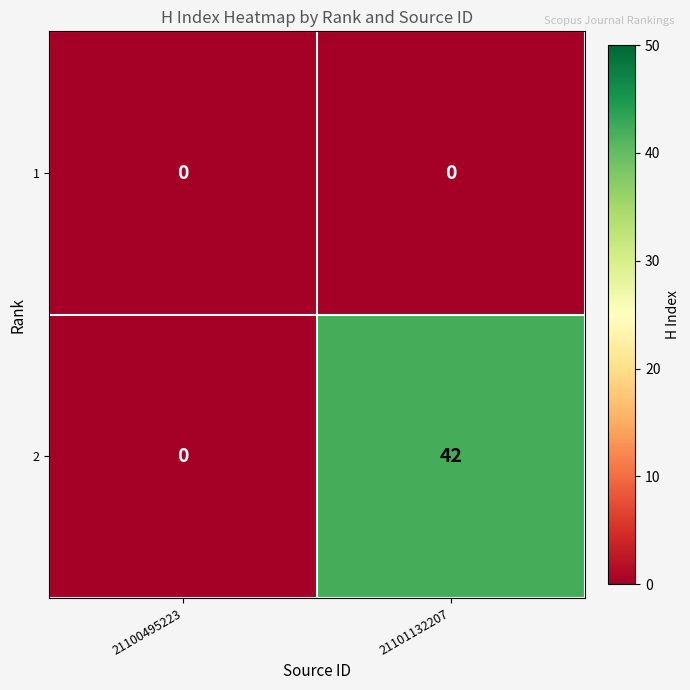

What is the sum of the 2 values at 21100495223 and 21101132207?

42